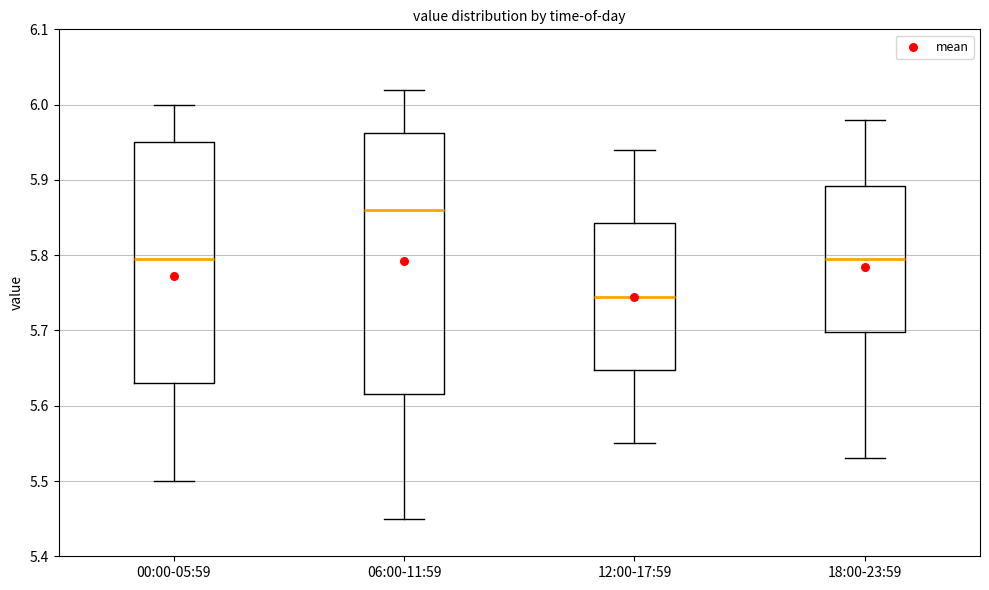

Which box has the lowest median line?

12:00-17:59